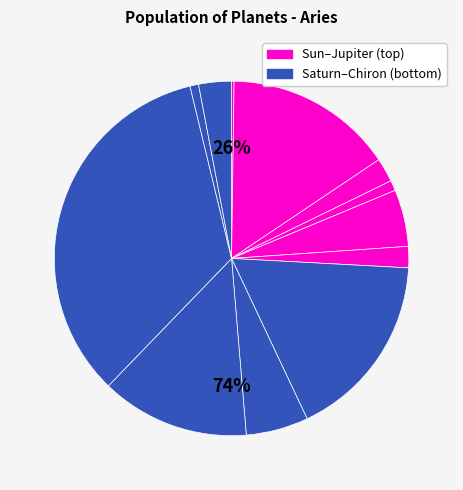

Is the sum of Neptune and Moon greater than half?

No